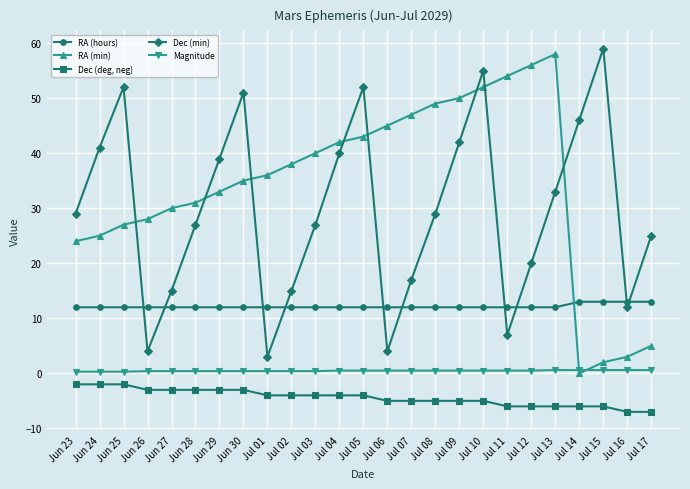

Is the value of RA (hours) at Jul 09 greater than the value of Magnitude at Jul 06?

Yes